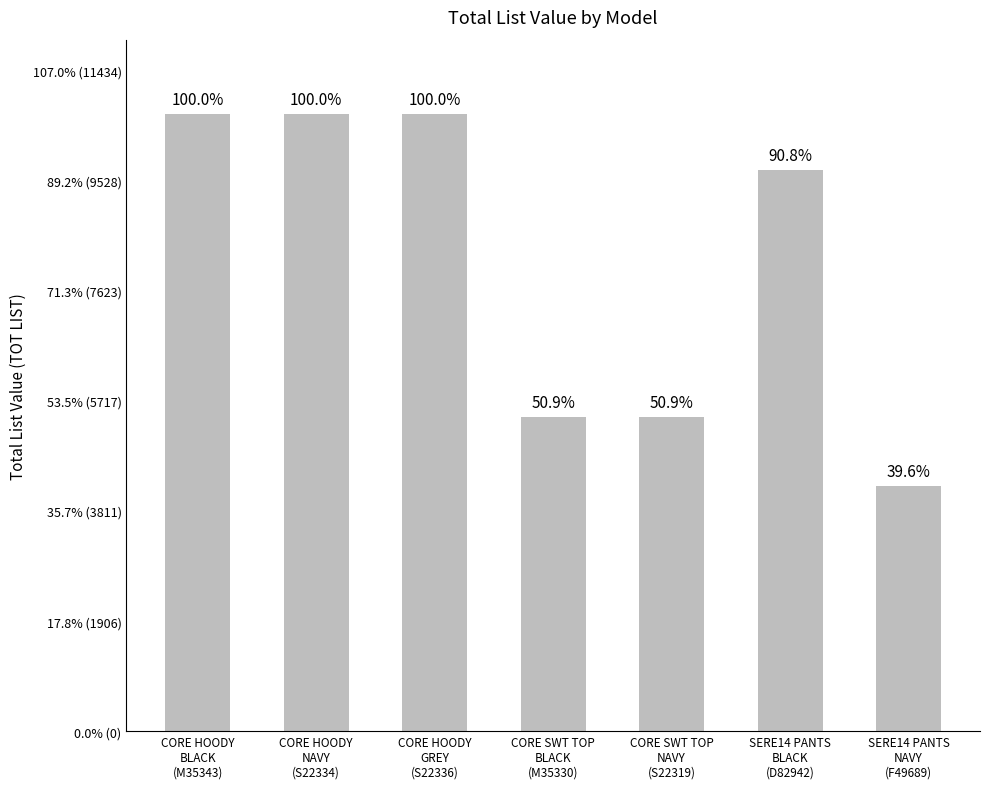

The value at CORE SWT TOP
NAVY
(S22319) is 9730.2. True or false?

False